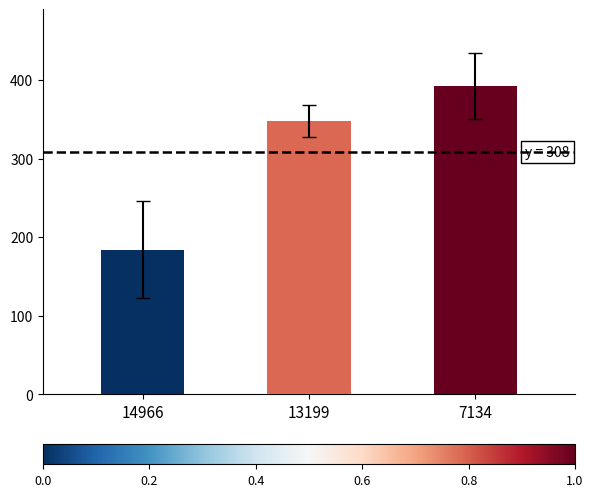

What is the change in value from 13199 to 7134?

+44